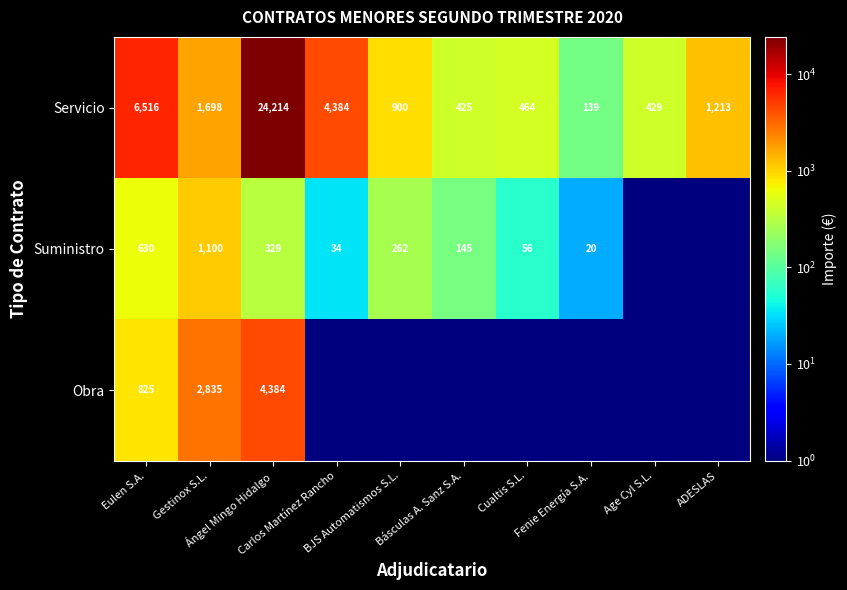

Which has a higher value, Eulen S.A. or BJS Automatismos S.L.?

Eulen S.A.